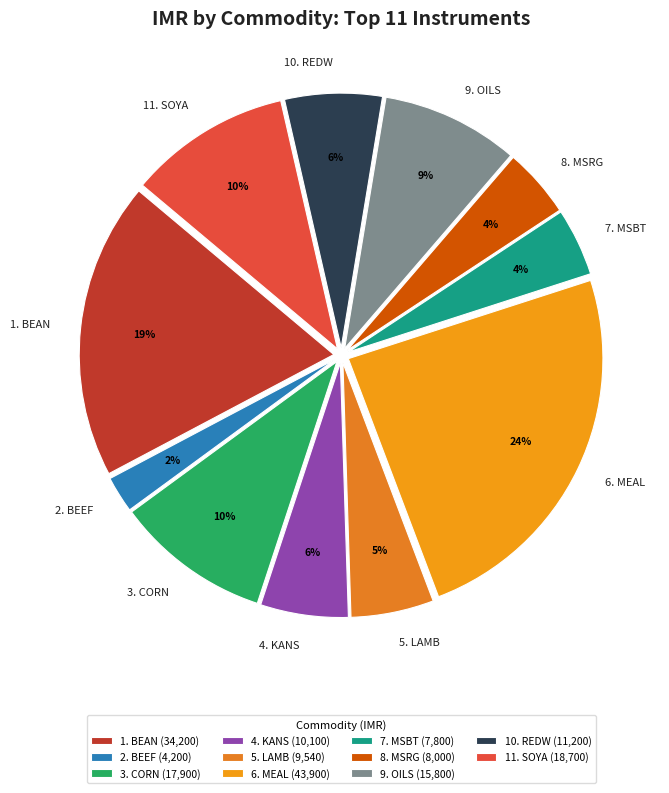

Is there a majority slice in this chart?

No